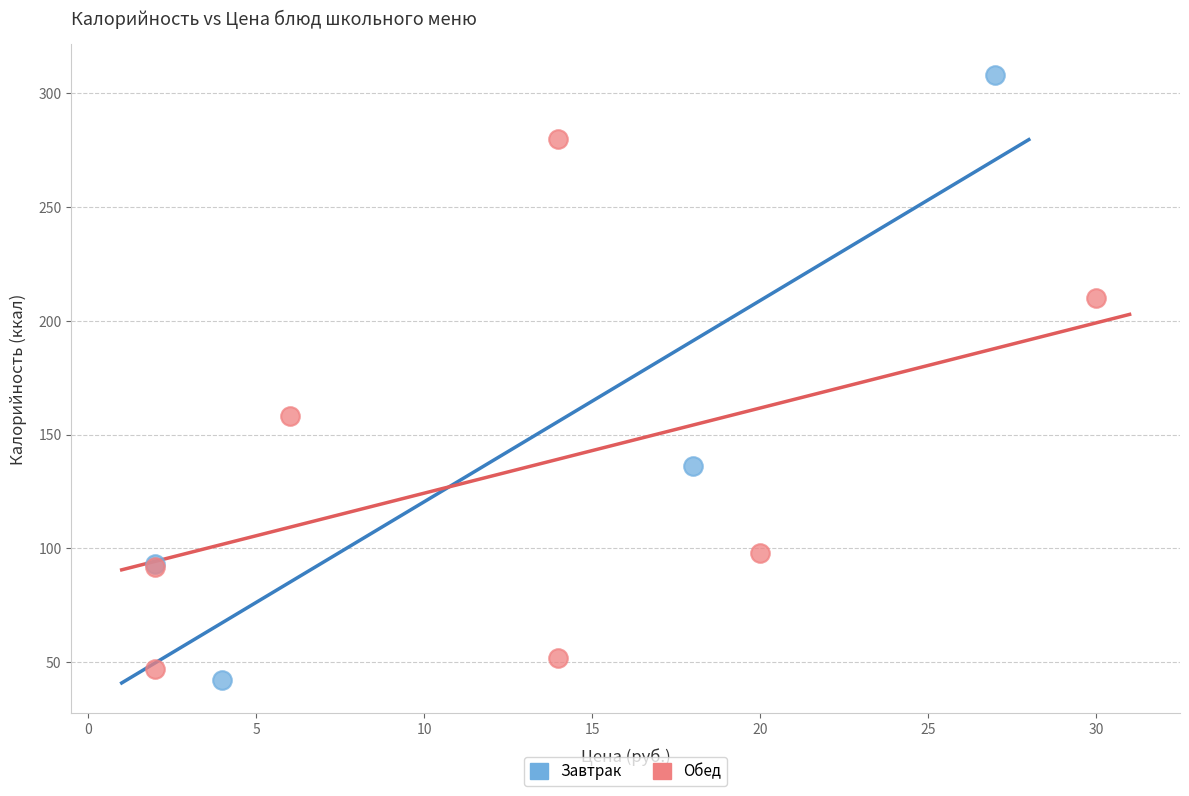

Which series has the largest Y range (max minus min)?

Завтрак